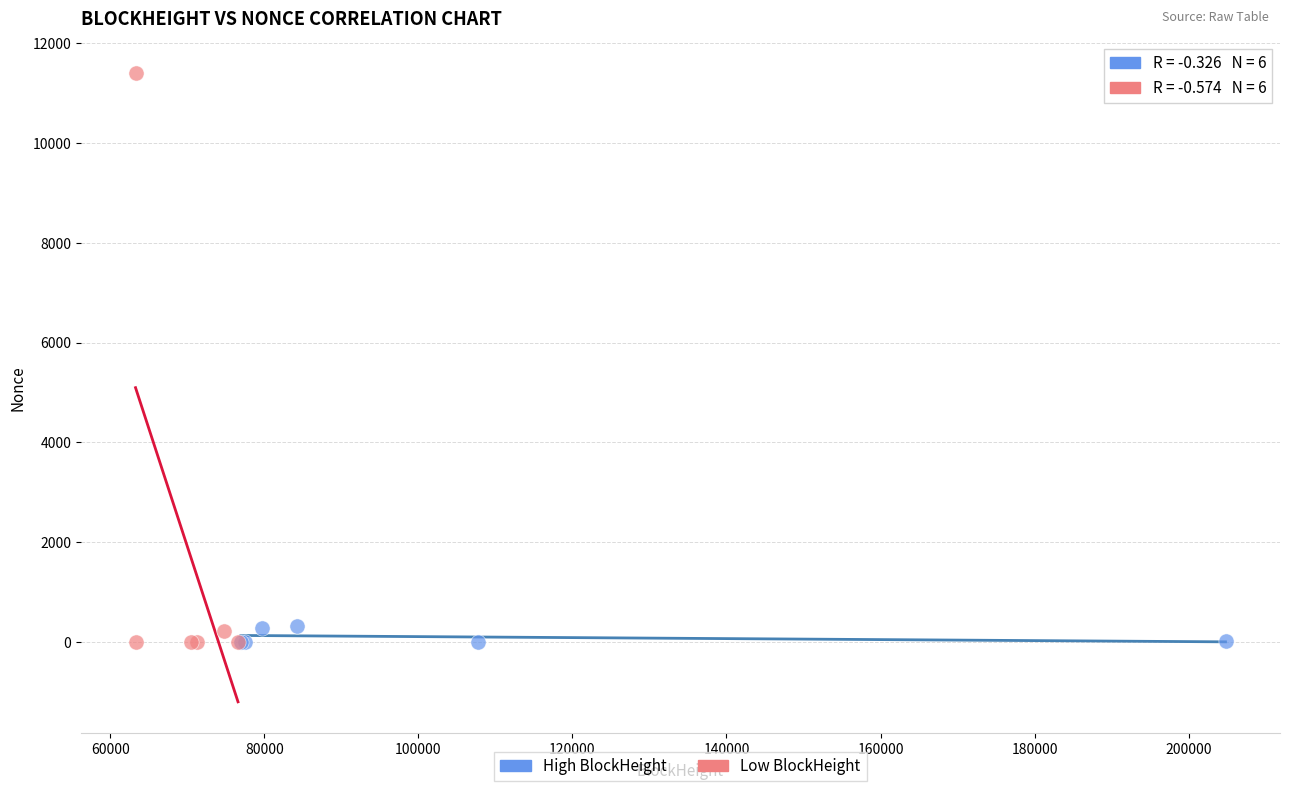

What are all the series names shown in the legend?

High BlockHeight, Low BlockHeight